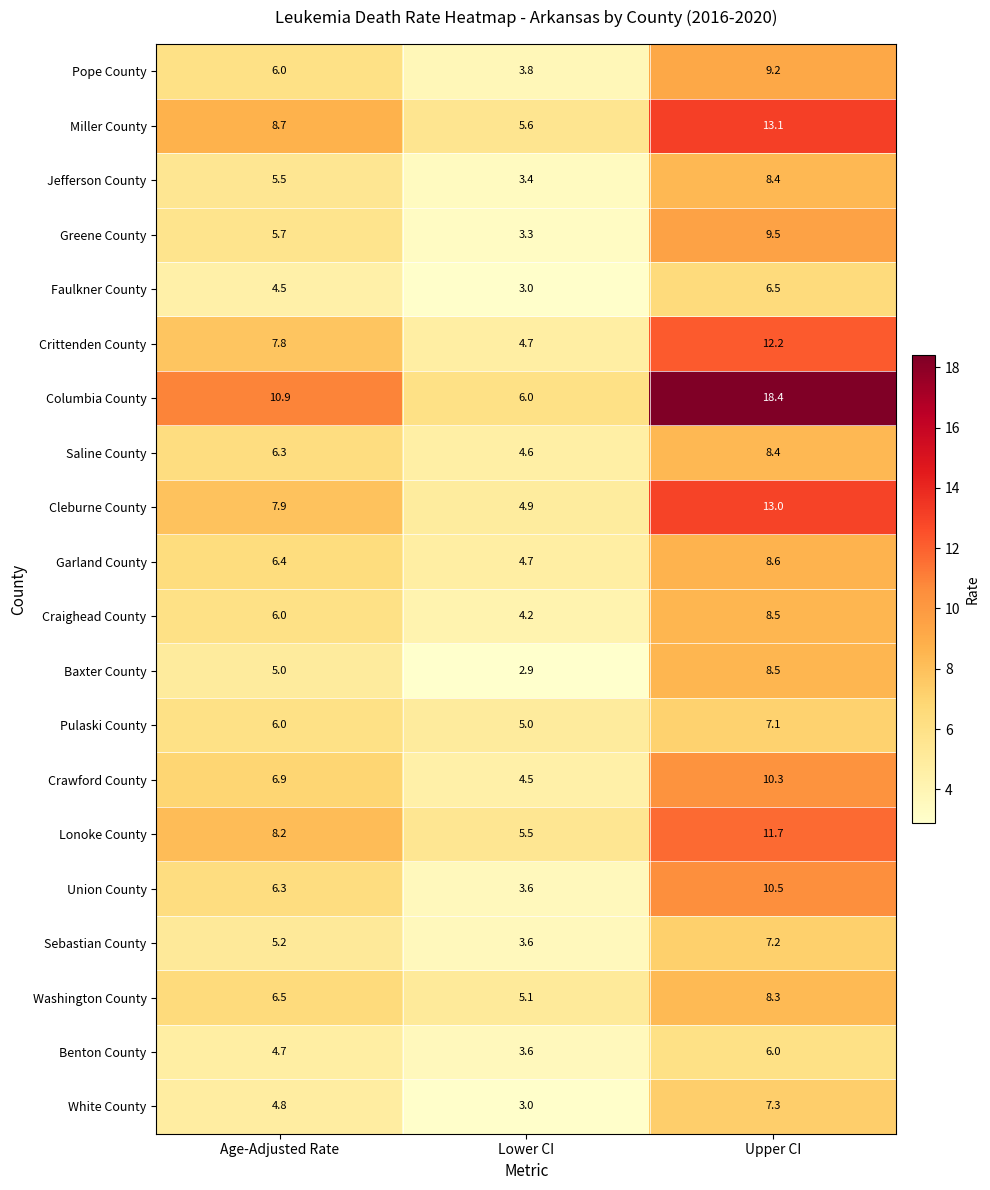

What is the smallest value displayed?

2.9